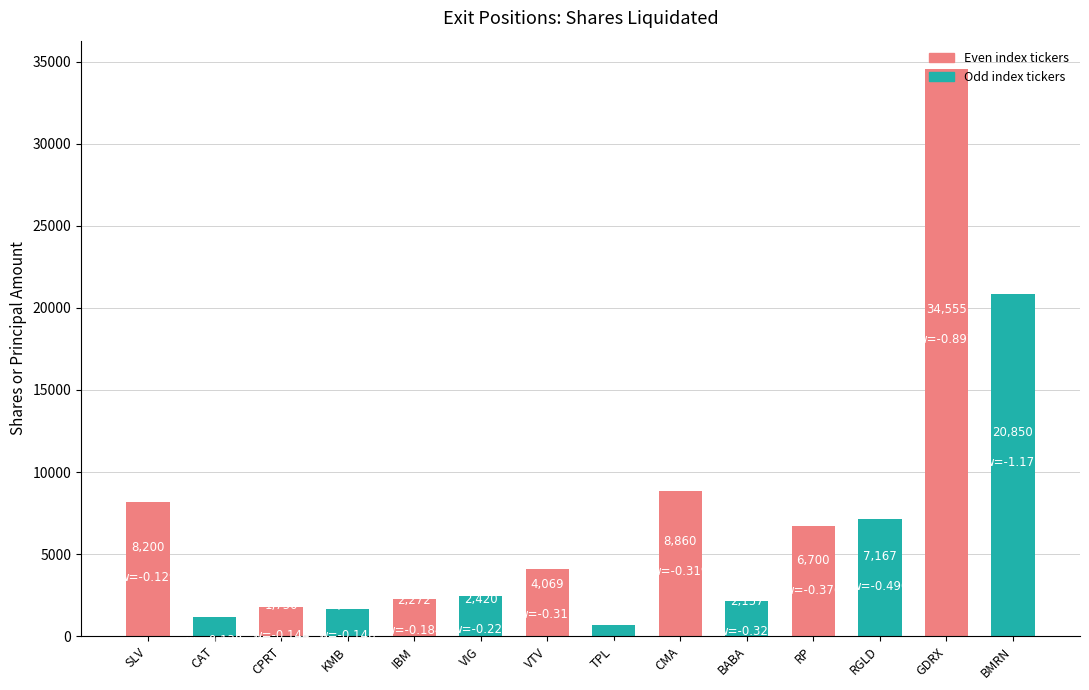

What is the approximate value at IBM?

2272